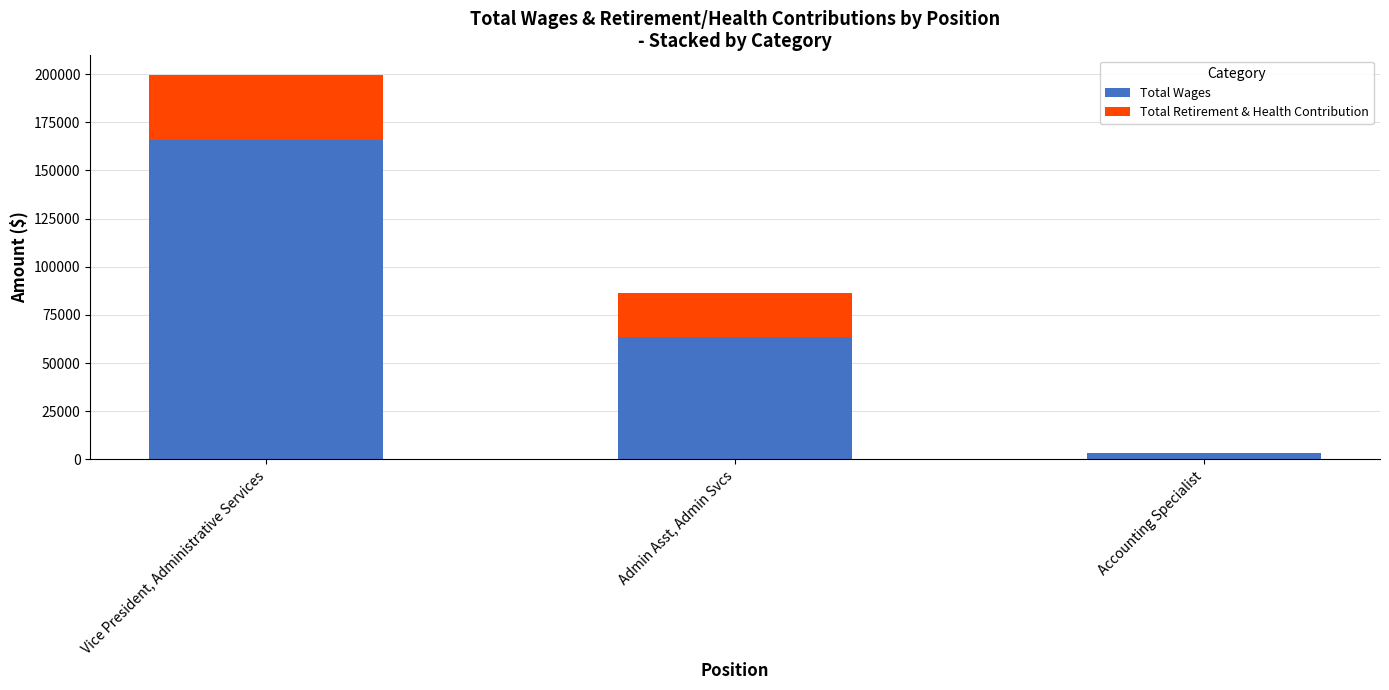

What is the maximum value for Total Wages?

165776